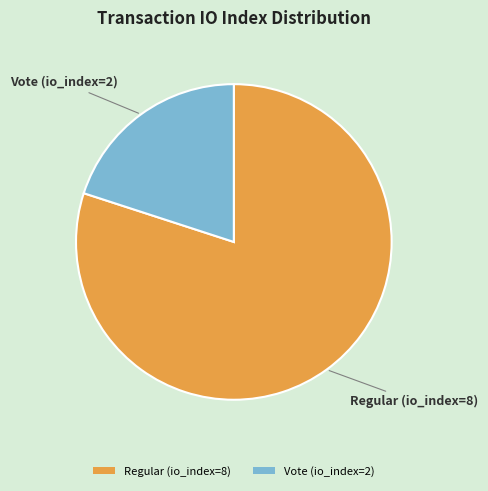

What is the smallest slice in the pie chart?

Vote (io_index=2)